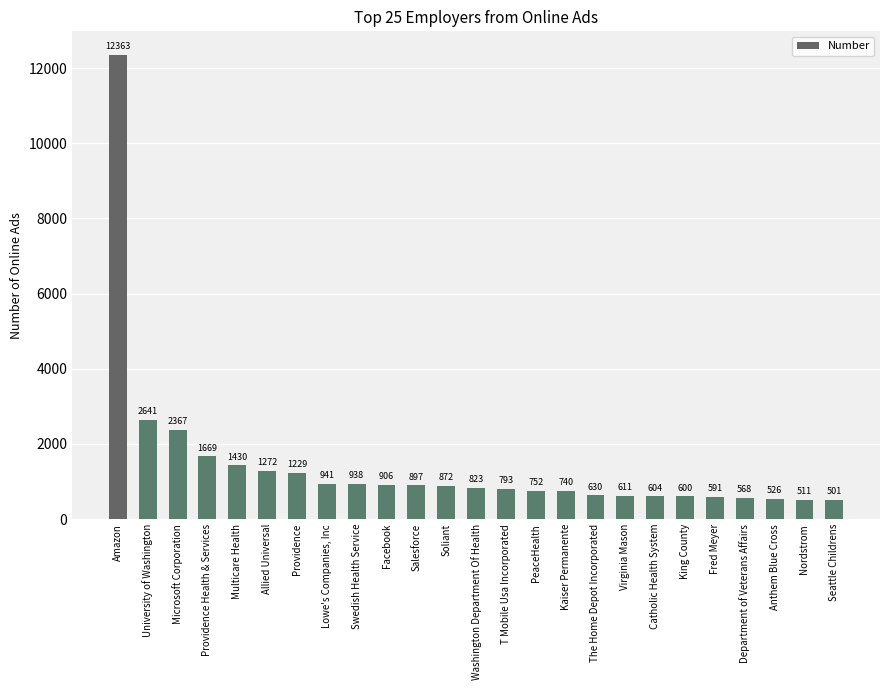

Approximately how many times larger is the value at Salesforce compared to Providence?

0.7